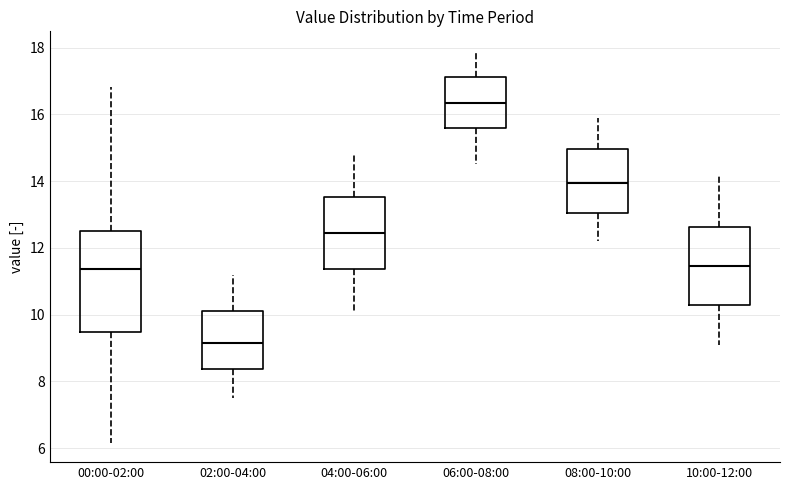

Where does the lower whisker of the box for 08:00-10:00 end on the y-axis? The values are not printed on the chart, so give them approximately, as read against the axis.

12.2